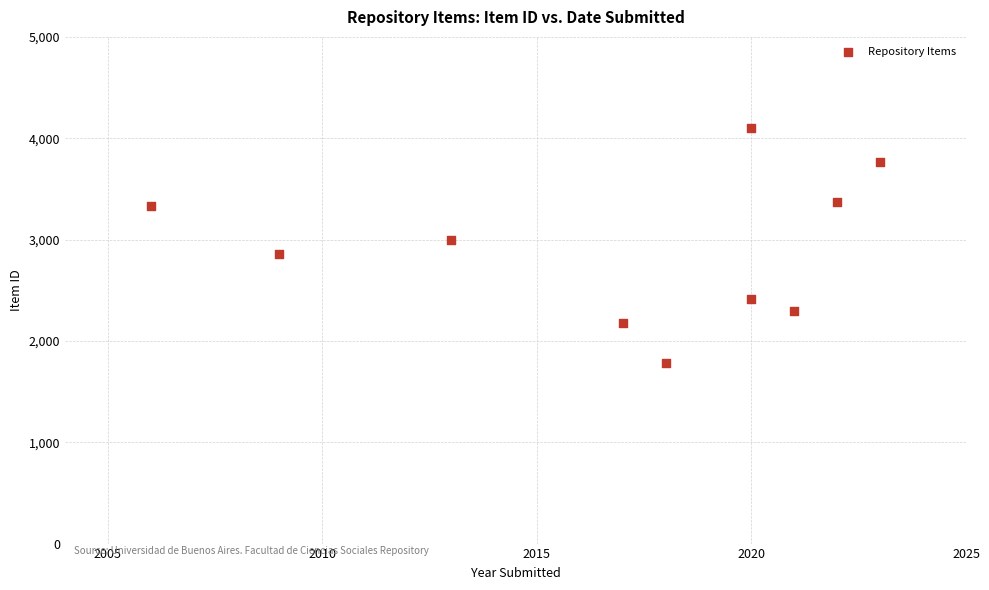

What is the average X value?

2017